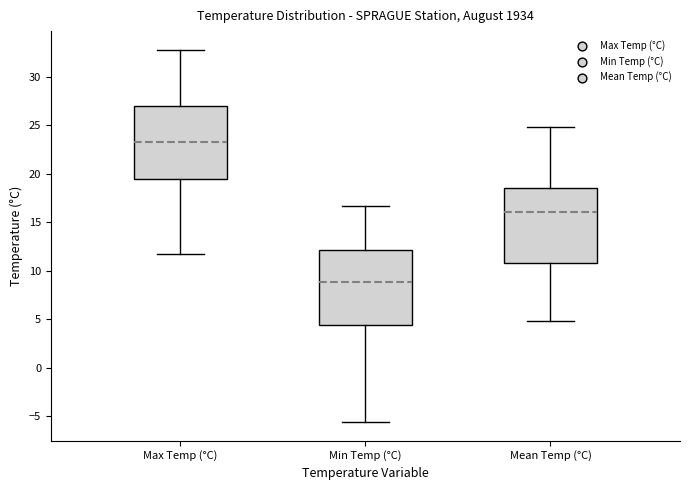

Reading left to right, read every box against the y-axis: the position of its median line, the range the box covers, and the ends of its whiskers. The values are not printed on the chart, so give them approximately, as read against the axis.

Max Temp (°C): median 23.5, box 19.5 to 27.0, whiskers 11.5 to 33.0
Min Temp (°C): median 9.0, box 4.5 to 12.0, whiskers -5.5 to 16.5
Mean Temp (°C): median 16.0, box 11.0 to 18.5, whiskers 5.0 to 25.0